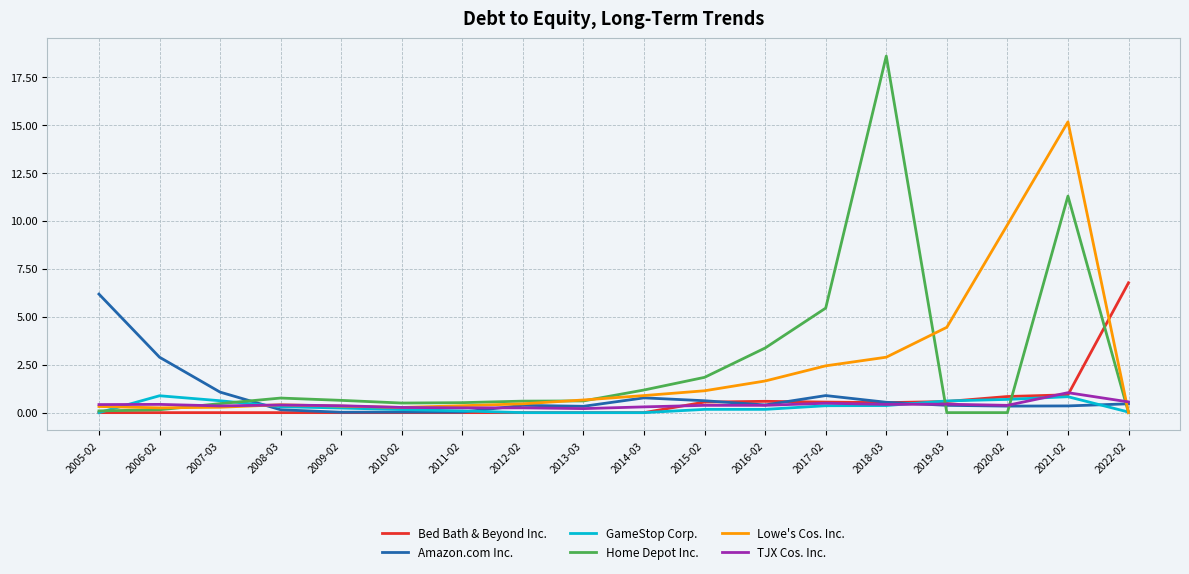

True or false: TJX Cos. Inc. has more than 2 points higher than both neighbors.

True